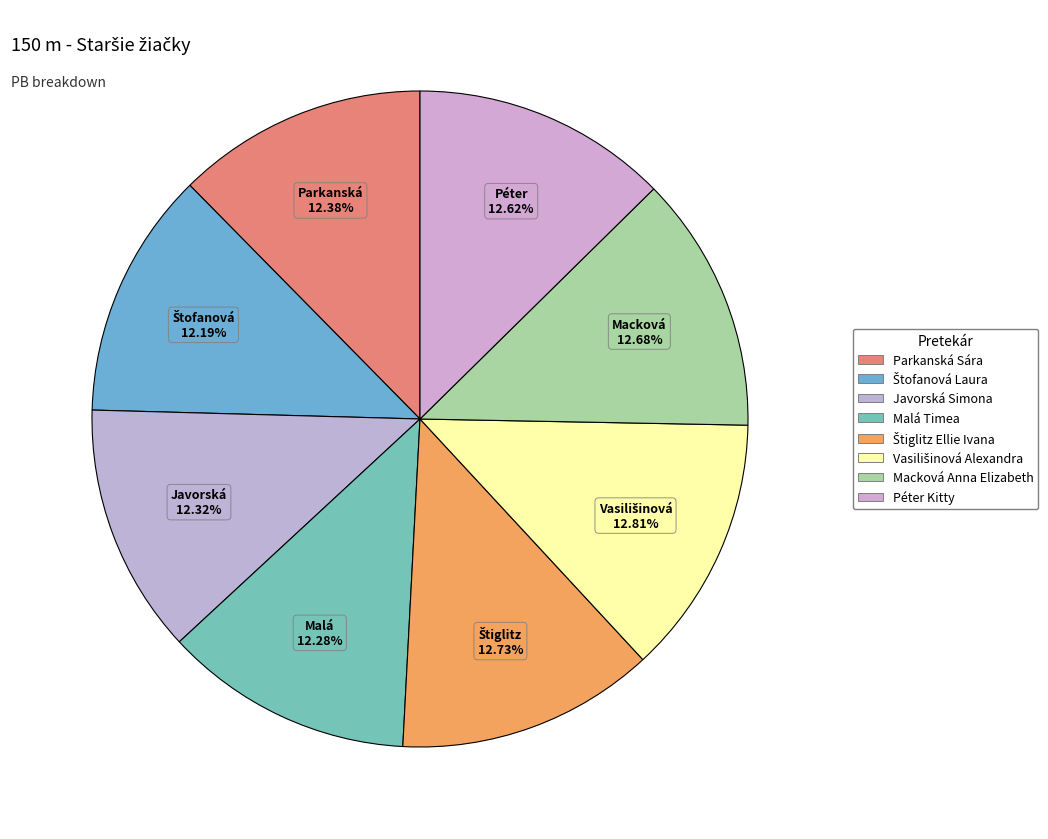

Is it true that Štofanová Laura is 12% of the pie?

True